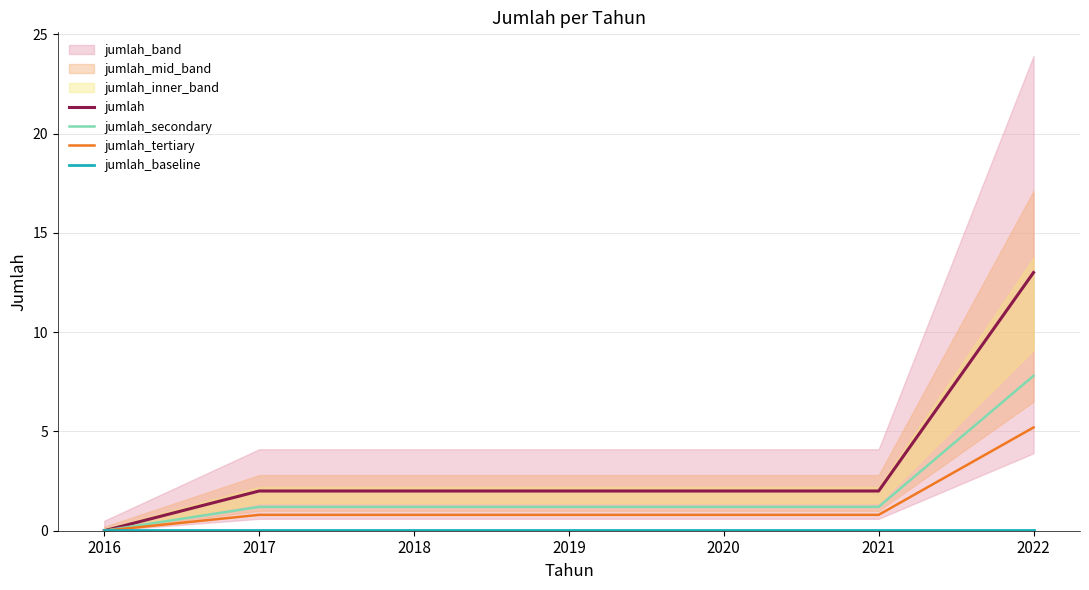

Reading right to left, extract all data points from this chart.

jumlah: 13.0	2.0	2.0	2.0	2.0	2.0	0.0
jumlah_secondary: 7.8	1.2	1.2	1.2	1.2	1.2	0.0
jumlah_tertiary: 5.2	0.8	0.8	0.8	0.8	0.8	0.0
jumlah_baseline: 0.1	0.1	0.1	0.1	0.1	0.1	0.1